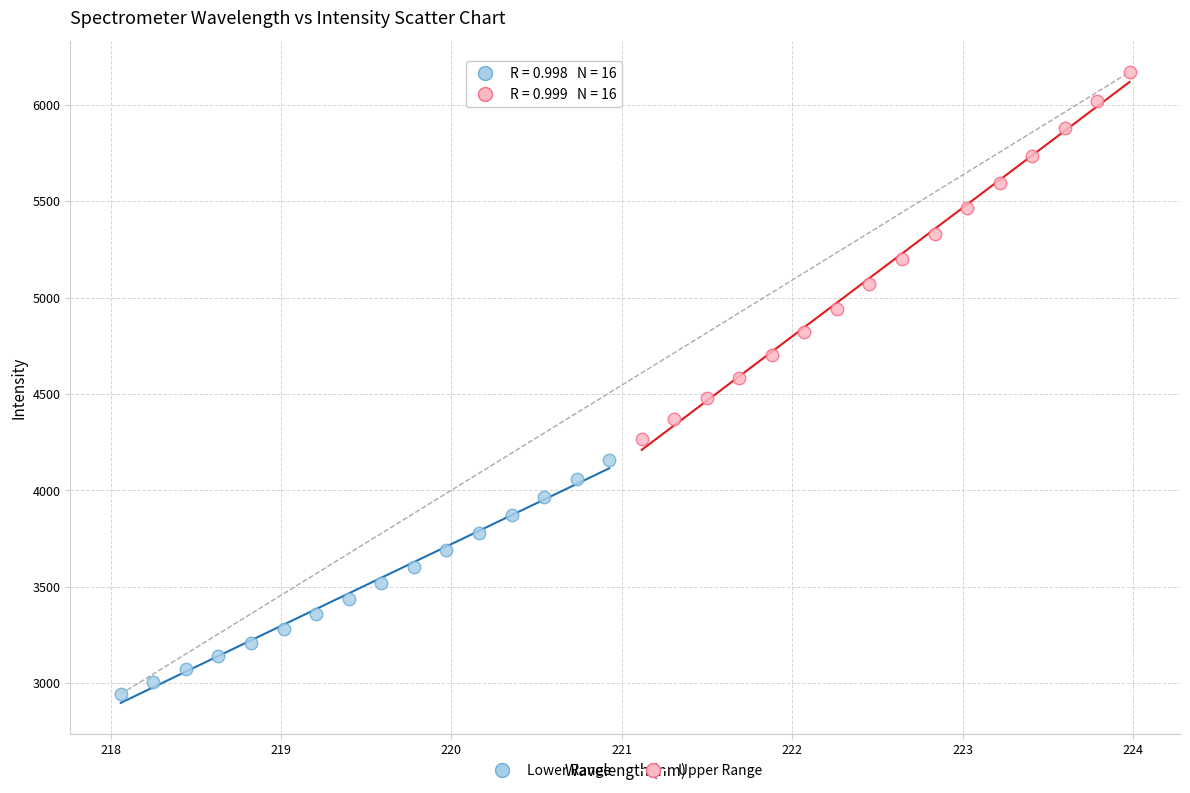

Which series reaches the maximum Y coordinate?

Upper Range